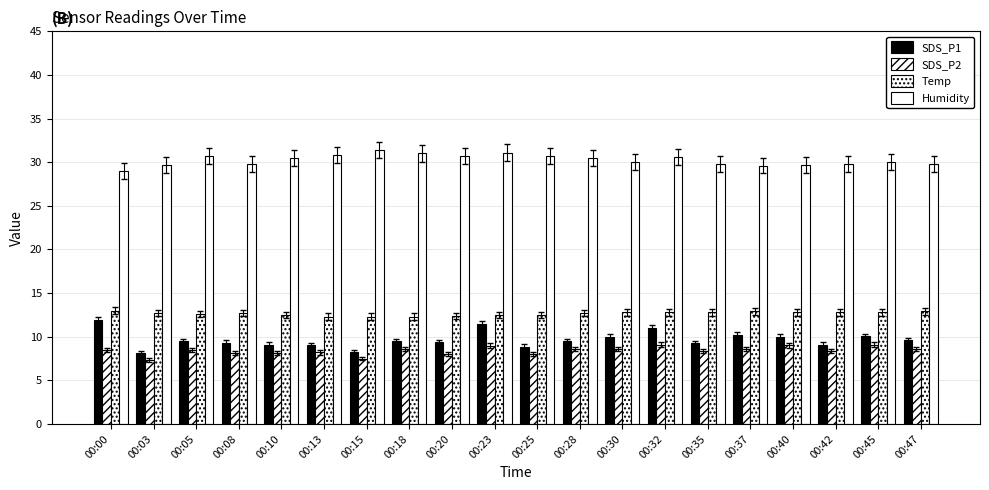

Between 00:10 and 00:15, which series saw the biggest shift?

Humidity